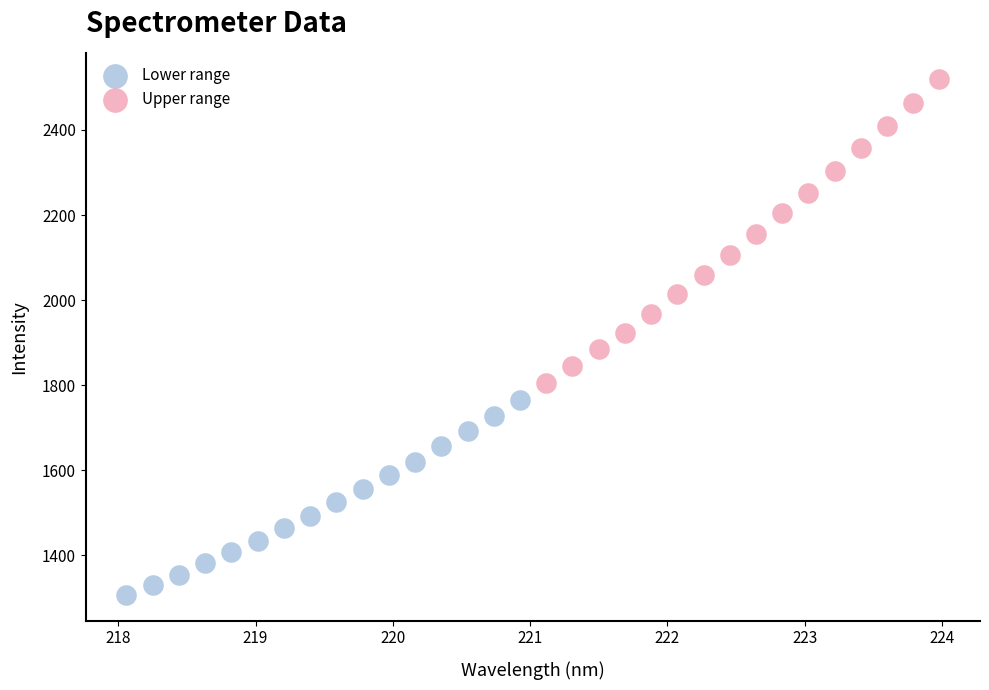

Which series reaches the maximum Y coordinate?

Upper range